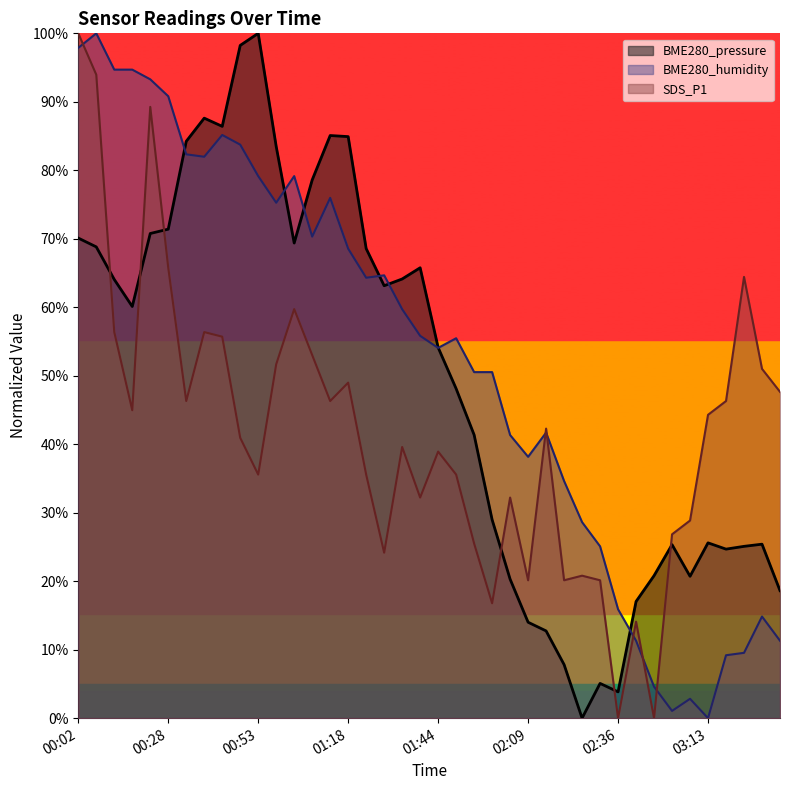

Rank the series by their average value, from lowest to highest.

SDS_P1, BME280_pressure, BME280_humidity